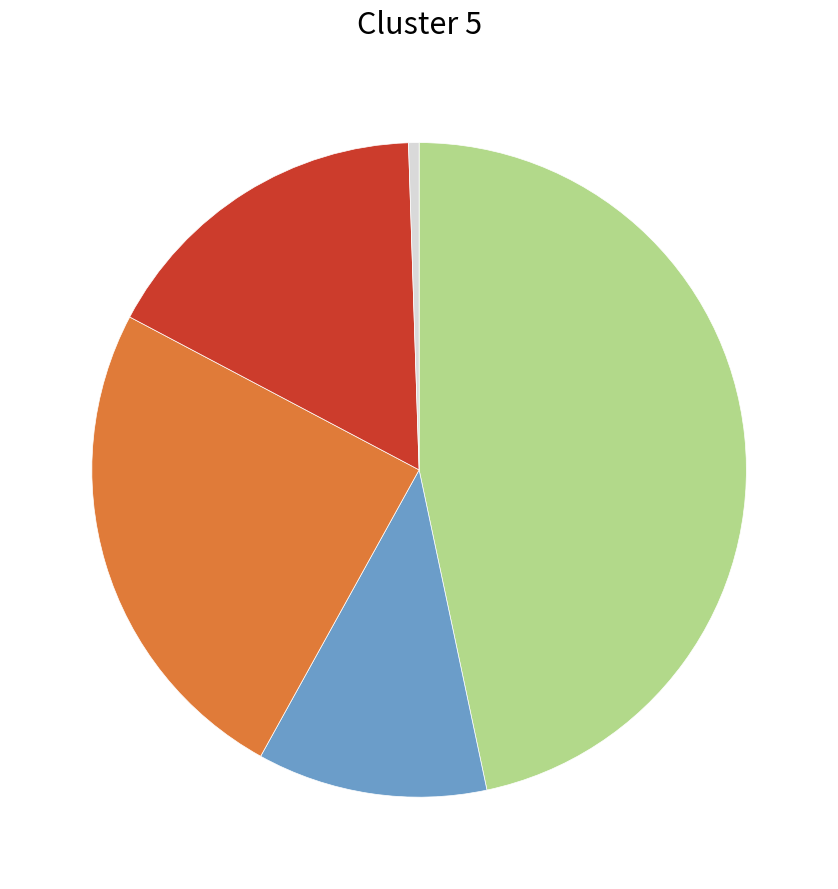

Is there a majority slice in this chart?

No